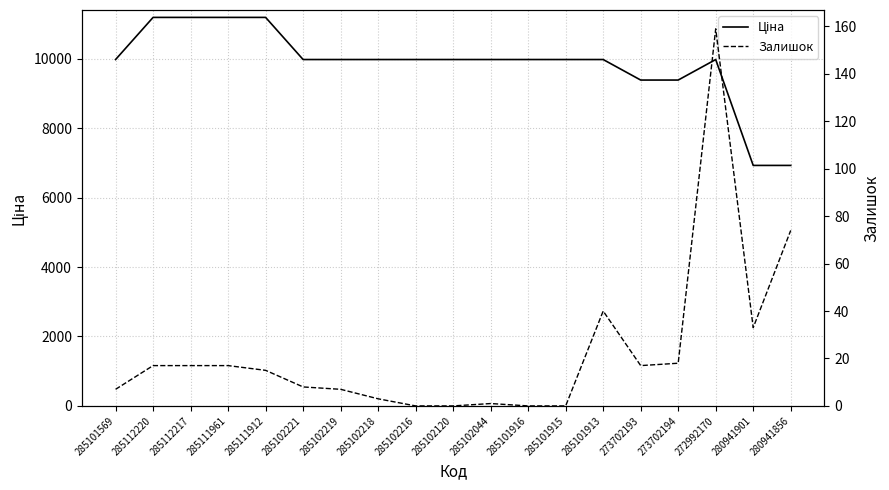

What is the label of the 13th point from the left?

285101915